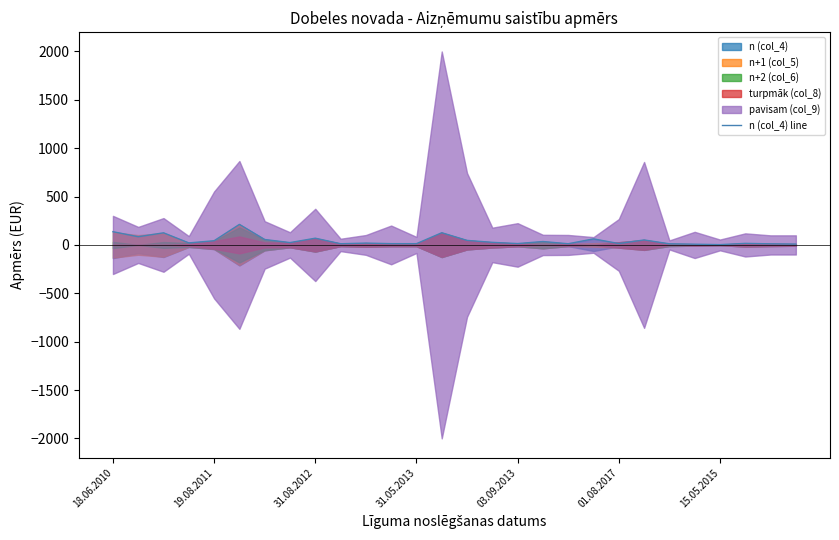

True or false: the data shows 69.6 at 31.08.2012.

True